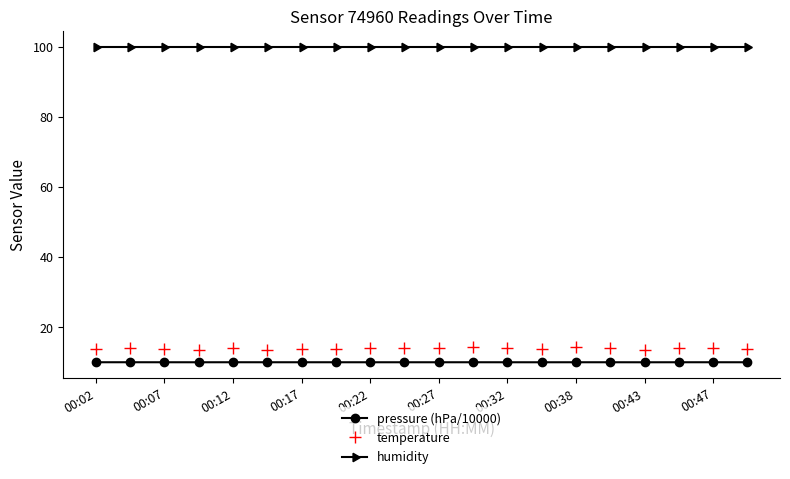

Which series has the widest spread of values?

temperature